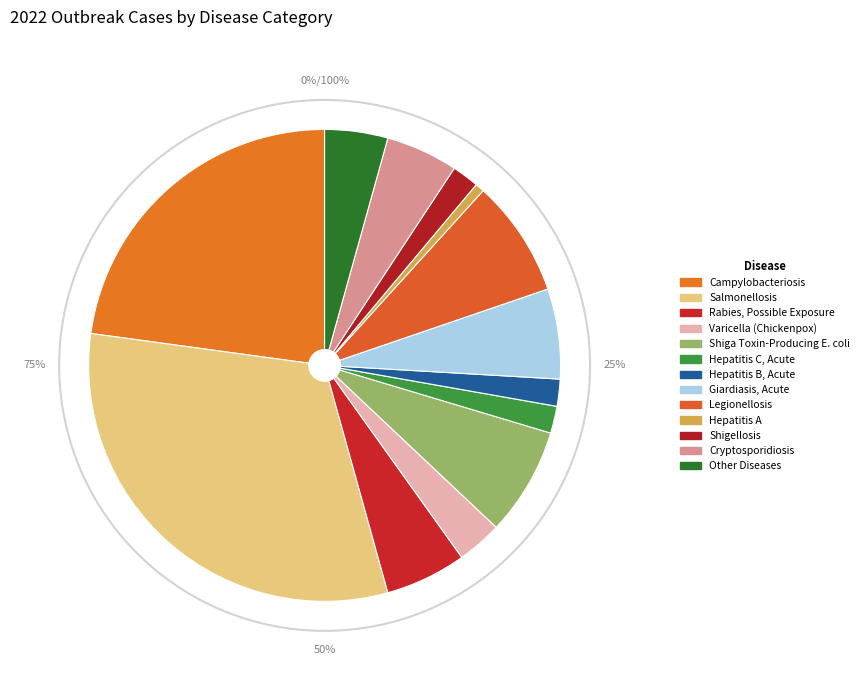

The Legionellosis slice represents 2% of the pie. True or false?

False